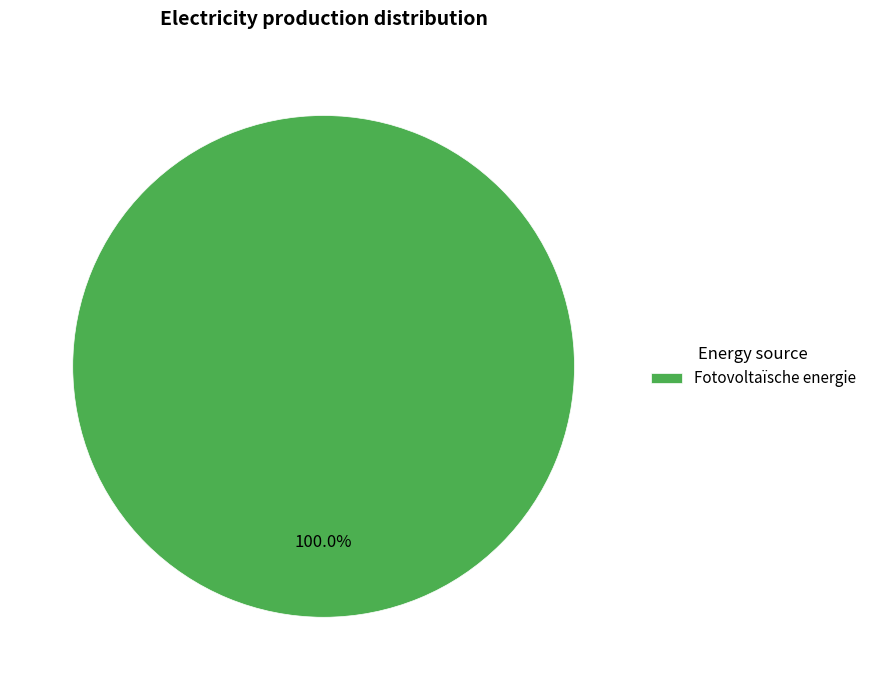

Which category accounts for the majority?

Fotovoltaïsche energie